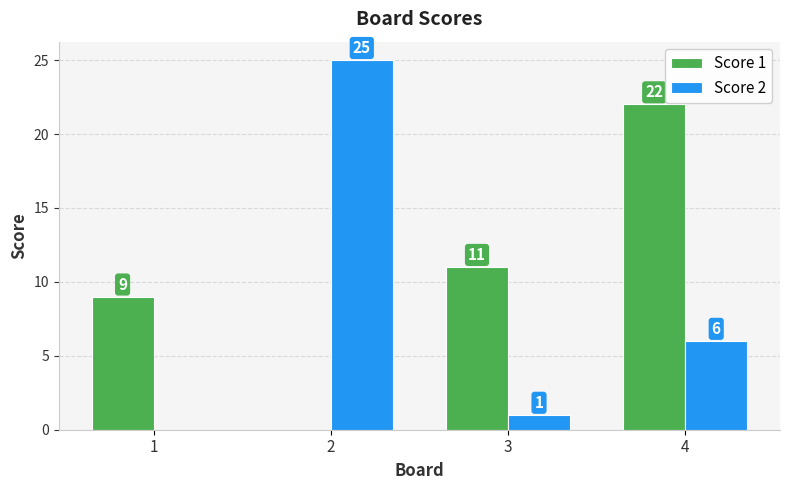

How many groups of bars are there?

4